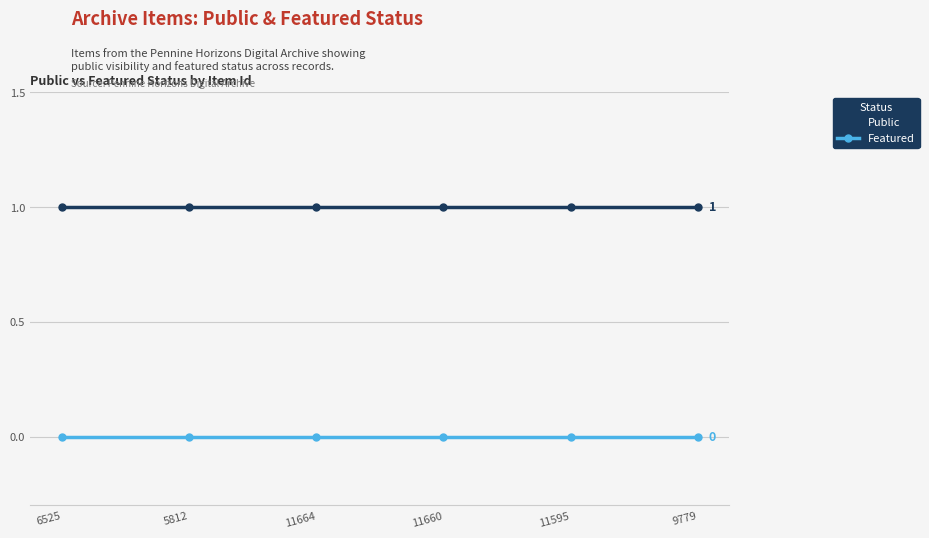

At how many categories does at least one series exceed 0?

6